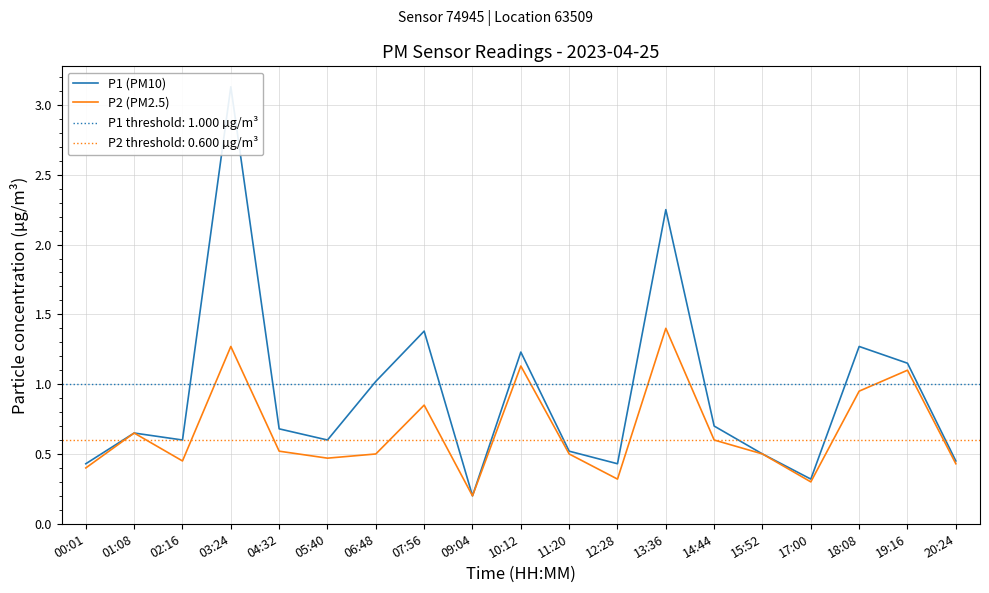

What is the highest value of the P1 (PM10) series?

3.1